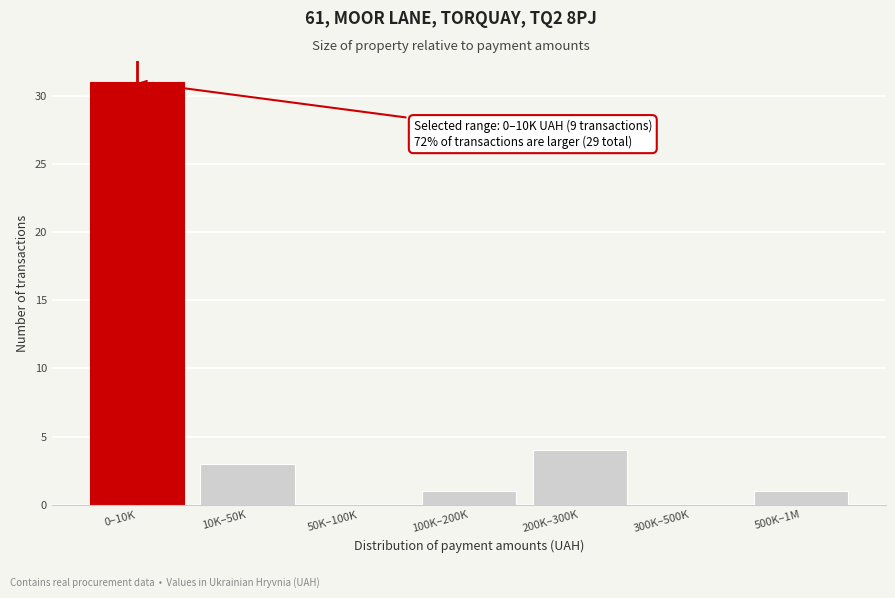

Reading left to right, list all the values displayed in this chart.

0–10K=31	10K–50K=3	50K–100K=0	100K–200K=1	200K–300K=4	300K–500K=0	500K–1M=1